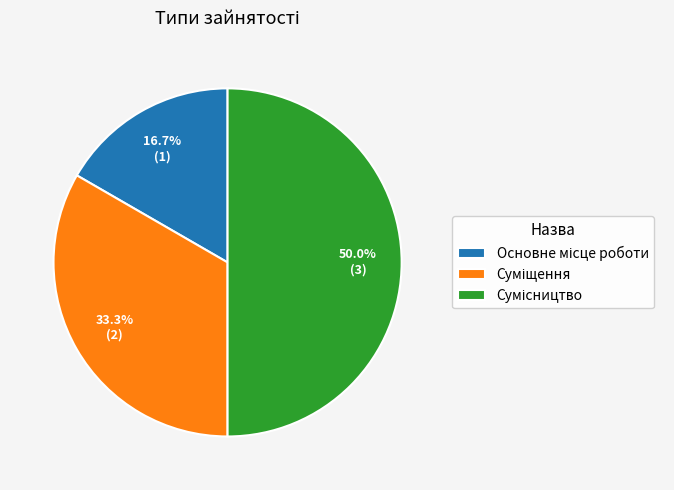

How many slices are in this pie chart?

3